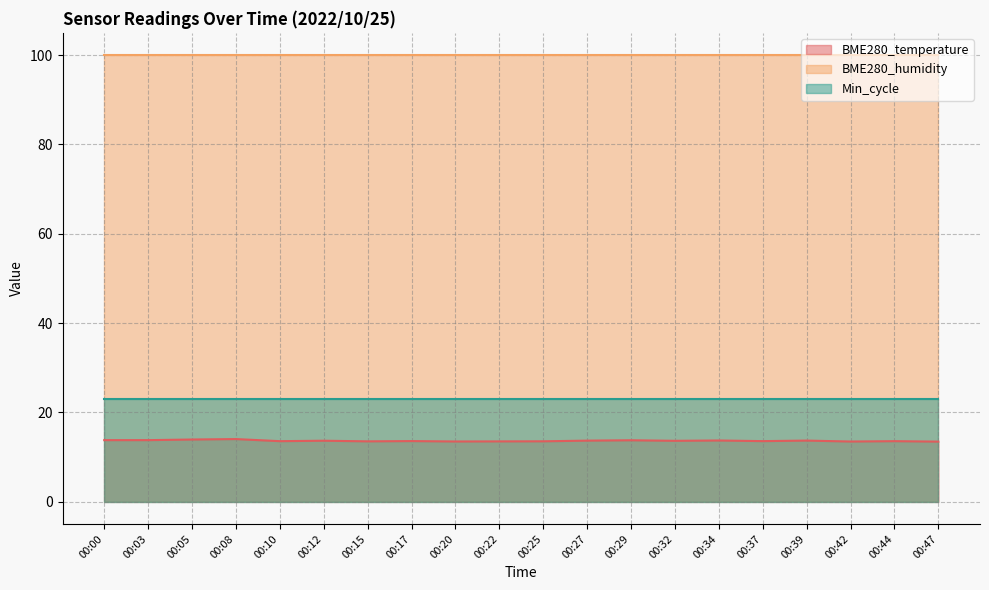

Which series has the largest total across all categories?

BME280_humidity